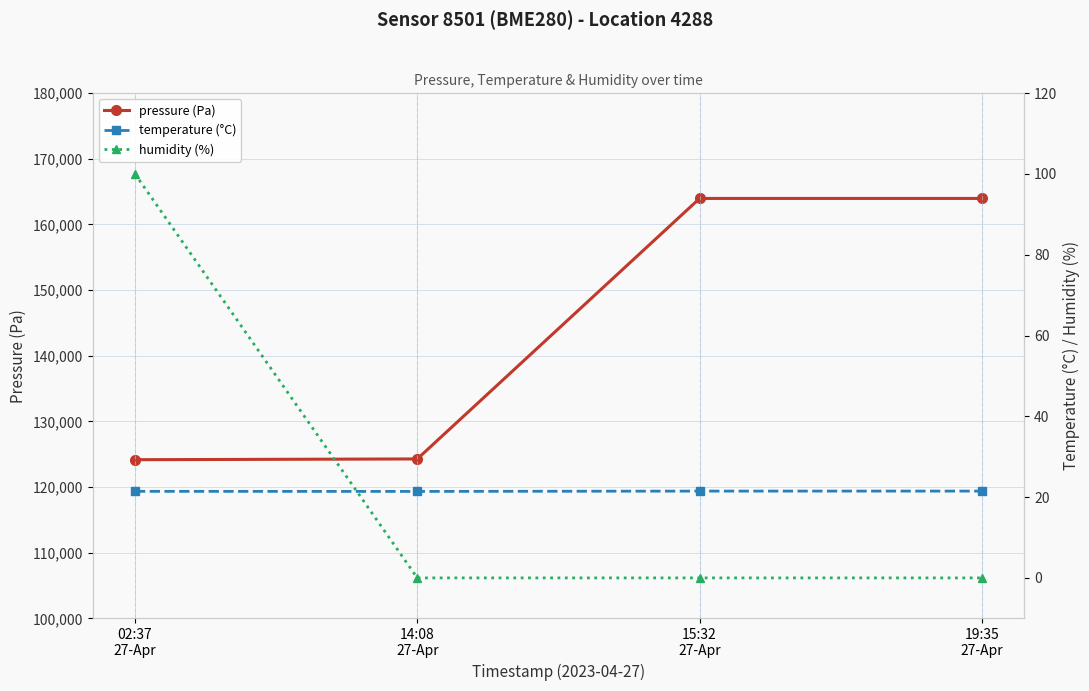

Read the pressure (Pa) value at 15:32
27-Apr.

163961.0